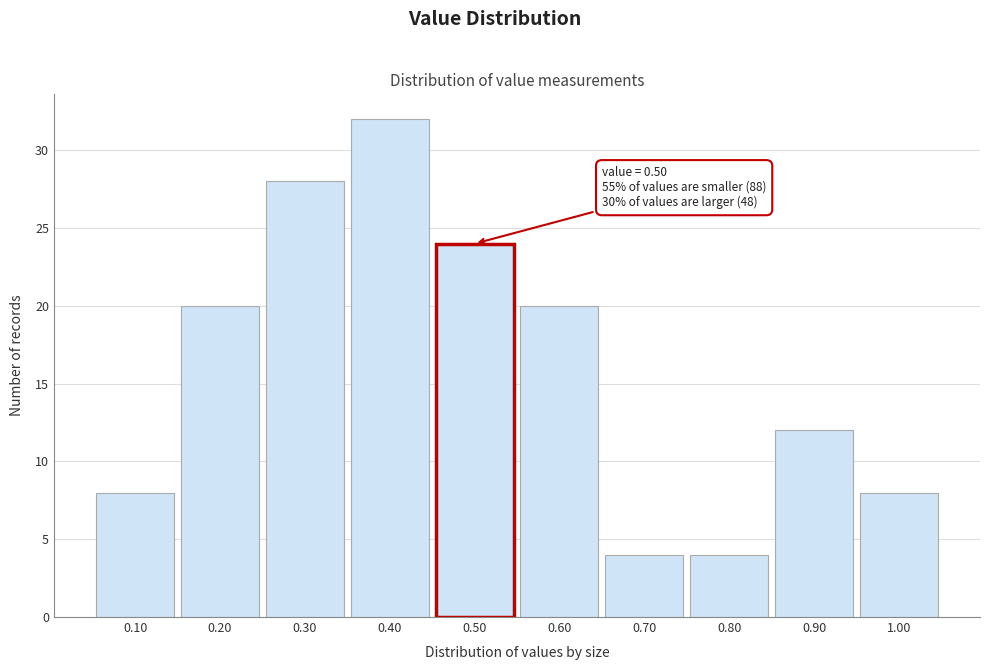

Which range on the x-axis has the tallest bar?

0.35 to 0.45